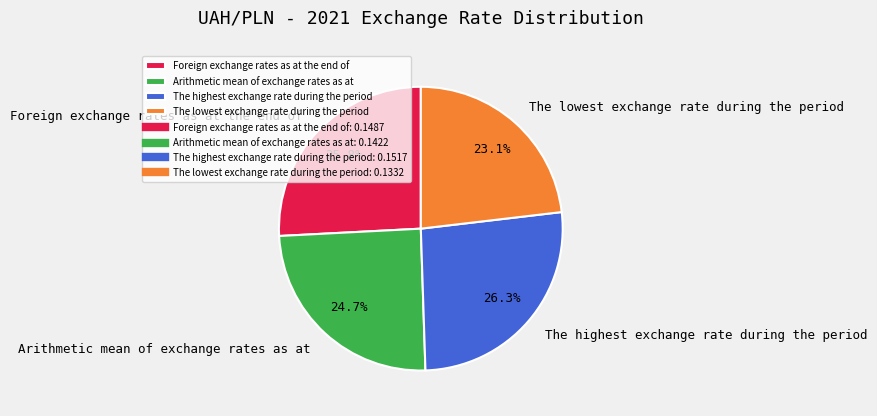

To the nearest percent, what percentage of the pie is Arithmetic mean of exchange rates as at?

25%